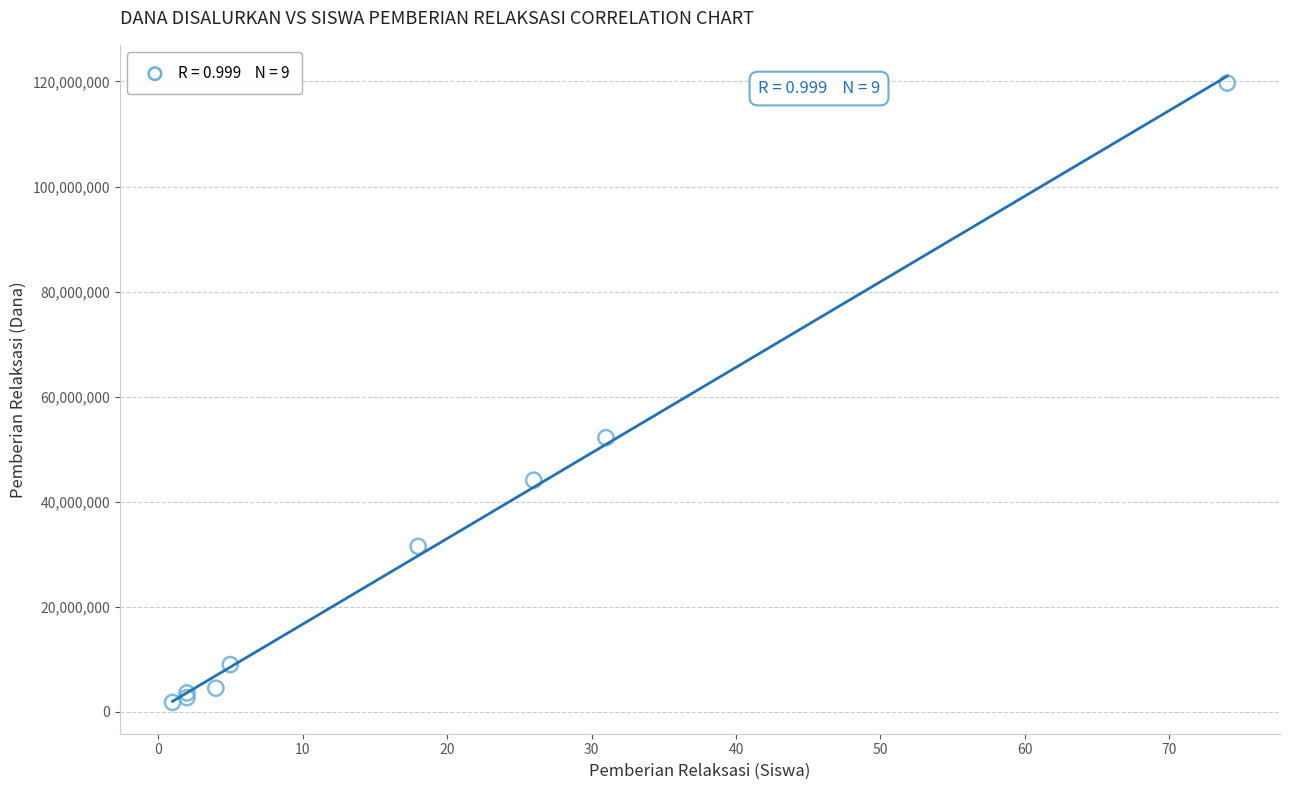

What Y value in the scatter plot is closest to 60750000?

52200000